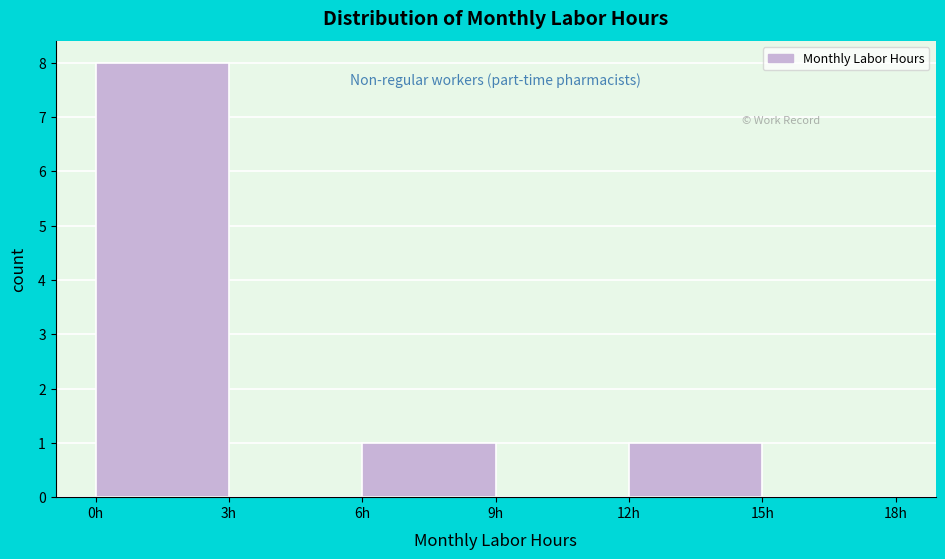

How tall is the bar that spans 0 to 3 on the x-axis? The values are not printed on the chart, so give them approximately, as read against the axis.

8